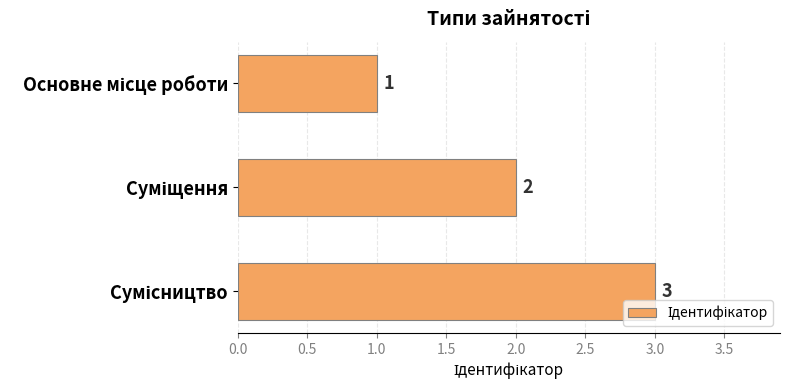

What is the value of the 1st bar from the top?

1